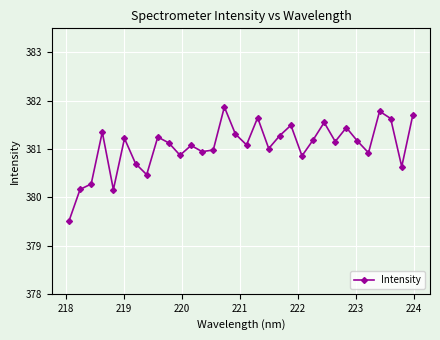

True or false: there are more than 0 points higher than both neighbors.

True